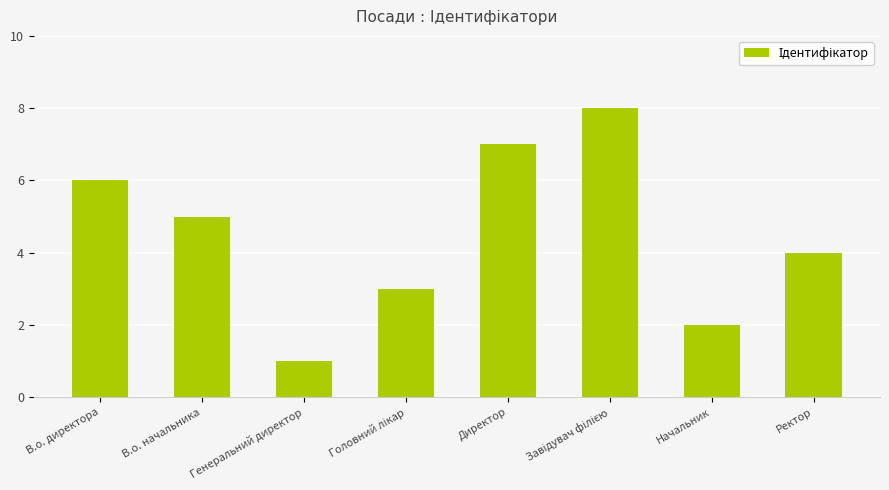

What is the sum of the values at Генеральний директор and В.о. начальника?

6